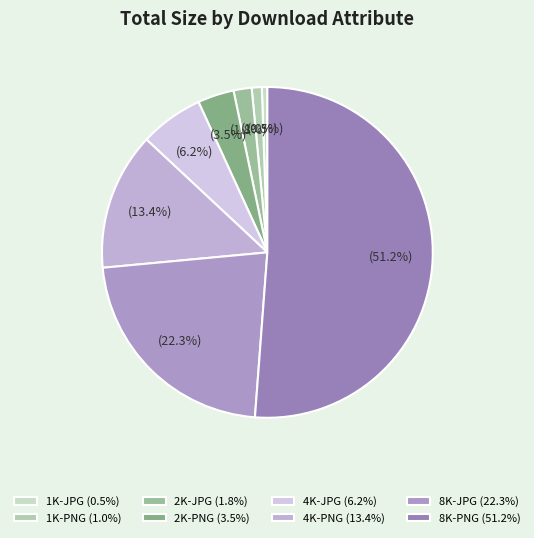

Rank the categories by value from lowest to highest.

1K-JPG, 1K-PNG, 2K-JPG, 2K-PNG, 4K-JPG, 4K-PNG, 8K-JPG, 8K-PNG